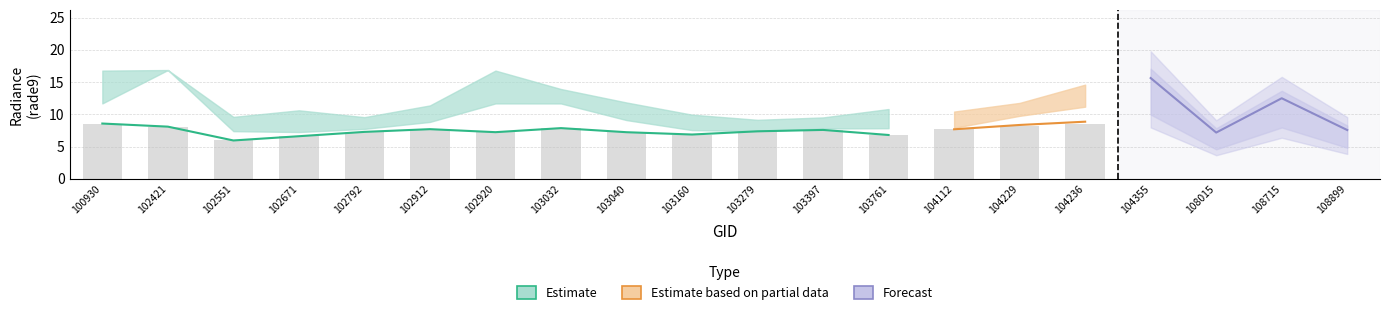

Which category has the highest value in the rade9_bin_3q series?

102421